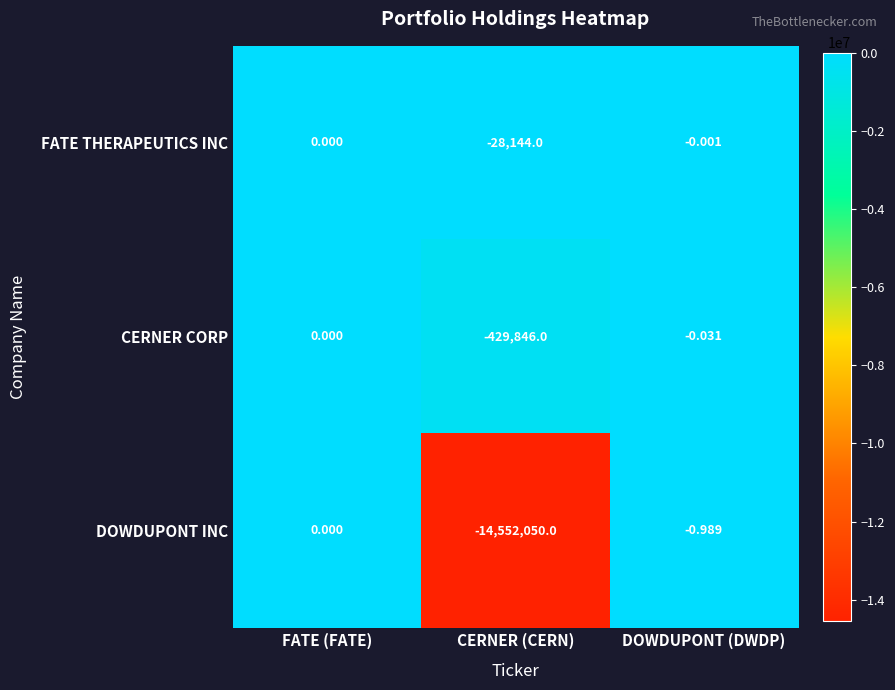

Where is FATE THERAPEUTICS INC nearest to the value -14072?

DOWDUPONT (DWDP)